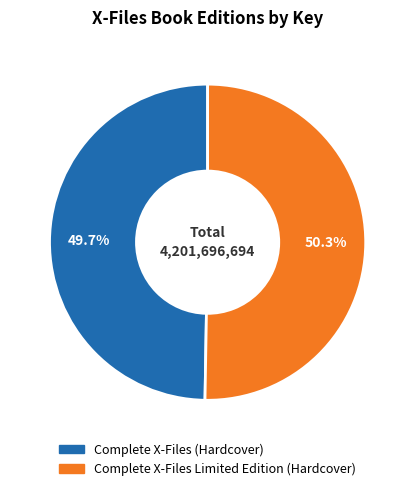

To the nearest percent, what is the combined percentage of Complete X-Files Limited Edition (Hardcover) and Complete X-Files (Hardcover)?

100%